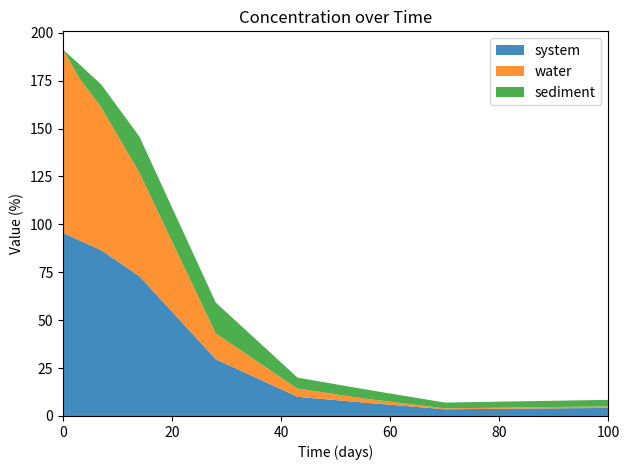

Reading right to left, what are all the values shown in this chart?

system: 4.2	3.5	6.8	10.0	29.6	72.9	86.5	91.6	95.6
water: 0.8	0.5	2.0	4.3	13.5	54.1	74.6	84.7	95.6
sediment: 3.4	3.0	4.8	5.7	16.1	18.8	11.9	7.2	0.0